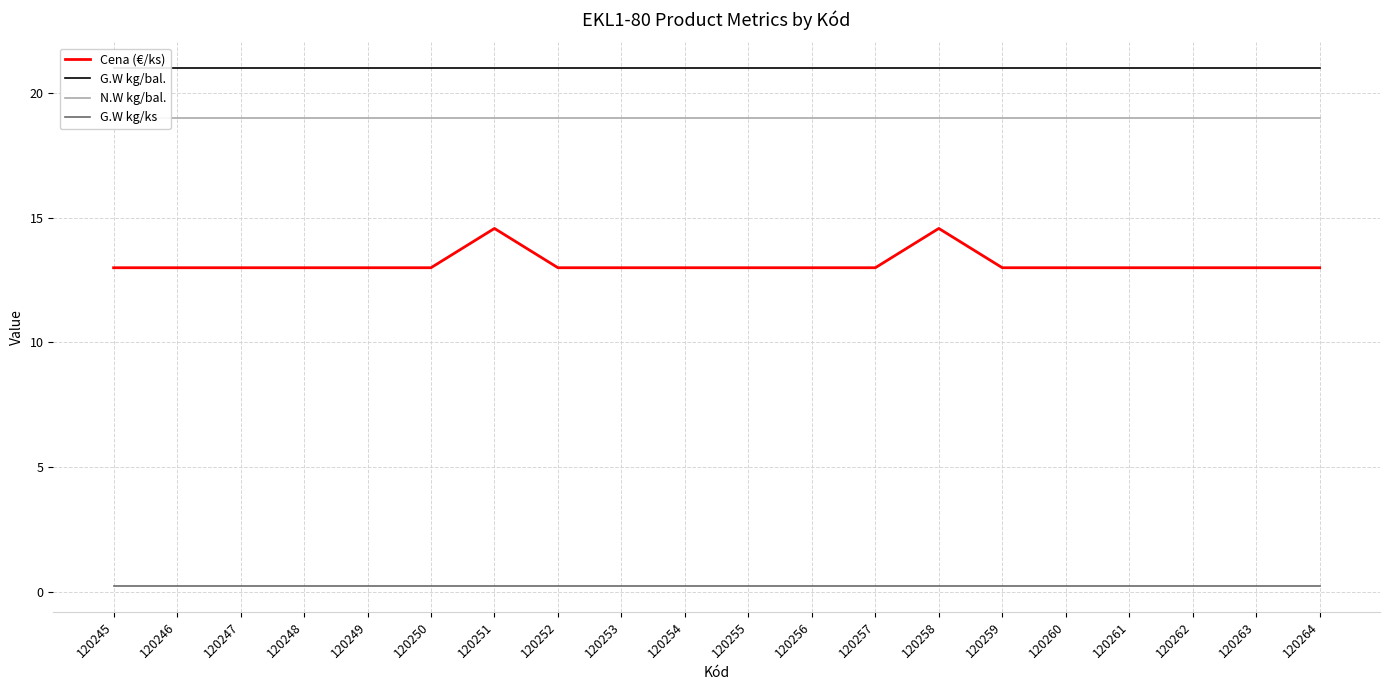

At which label is N.W kg/bal. closest to 19?

120245